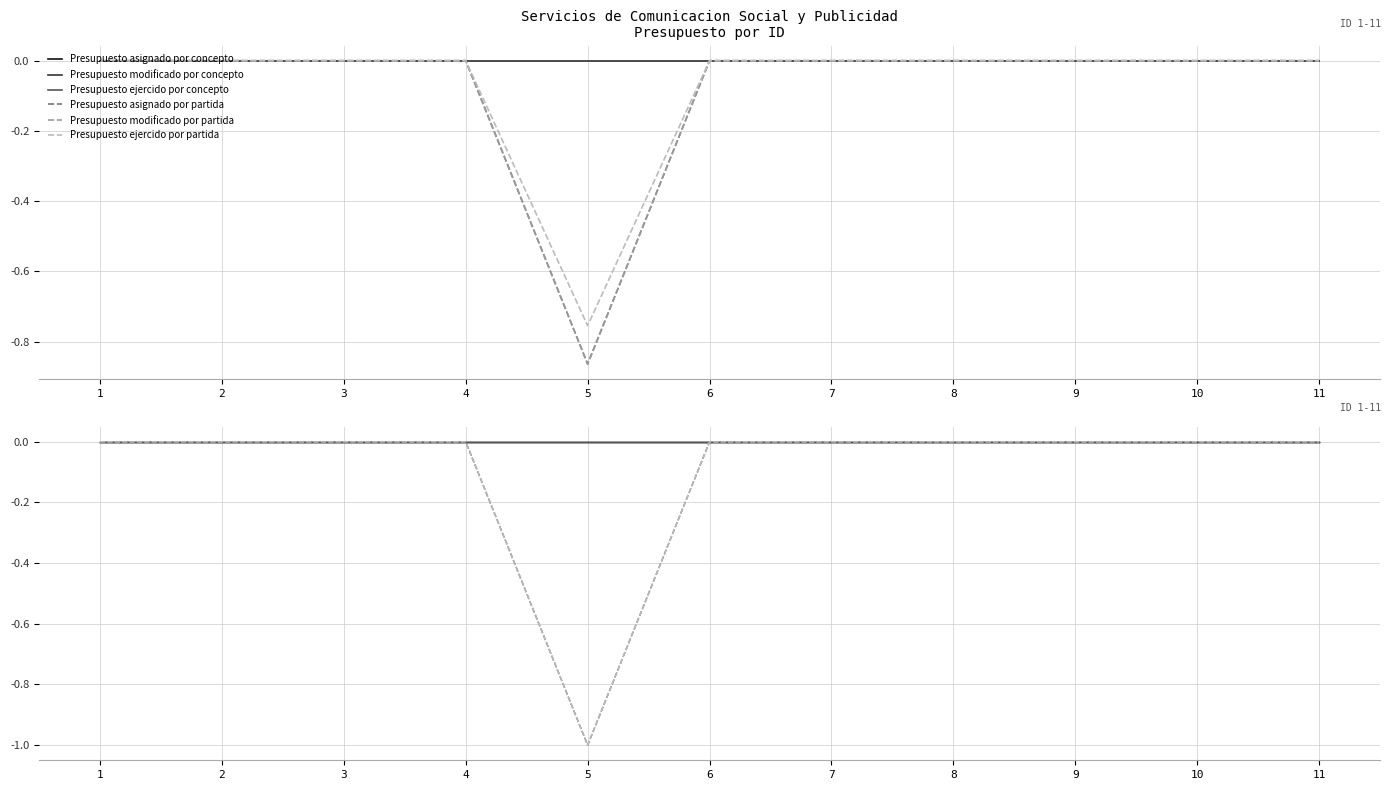

What are all the series names shown in the legend?

Presupuesto asignado por concepto, Presupuesto modificado por concepto, Presupuesto ejercido por concepto, Presupuesto asignado por partida, Presupuesto modificado por partida, Presupuesto ejercido por partida